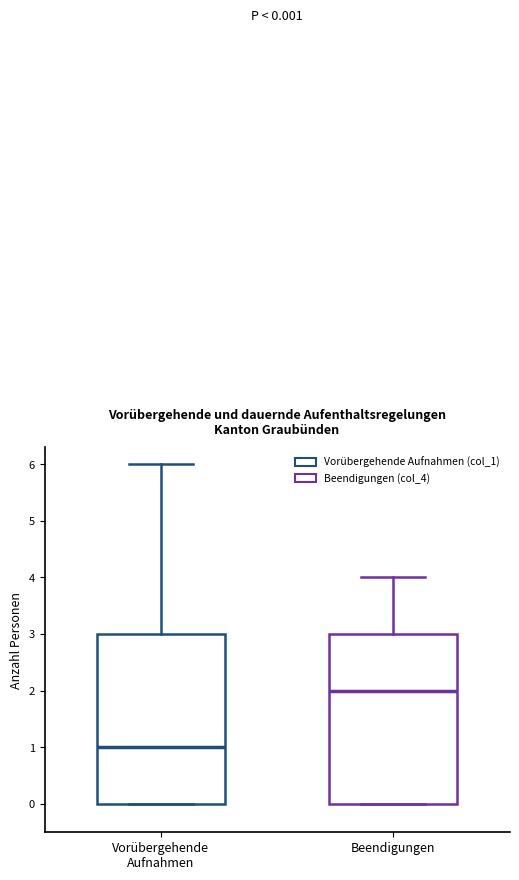

Which box has the lowest median line?

Vorübergehende Aufnahmen